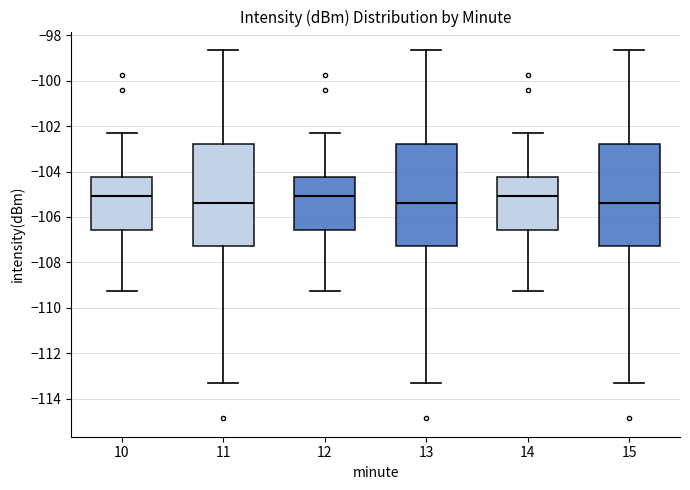

Reading left to right, transcribe this box plot: for each box, give where its median line is, the range the box spans, and where its two whiskers end, as read against the y-axis. The values are not printed on the chart, so give them approximately, as read against the axis.

10: median -105.0, box -106.6 to -104.2, whiskers -109.2 to -102.4
11: median -105.4, box -107.2 to -102.8, whiskers -113.2 to -98.6
12: median -105.0, box -106.6 to -104.2, whiskers -109.2 to -102.4
13: median -105.4, box -107.2 to -102.8, whiskers -113.2 to -98.6
14: median -105.0, box -106.6 to -104.2, whiskers -109.2 to -102.4
15: median -105.4, box -107.2 to -102.8, whiskers -113.2 to -98.6